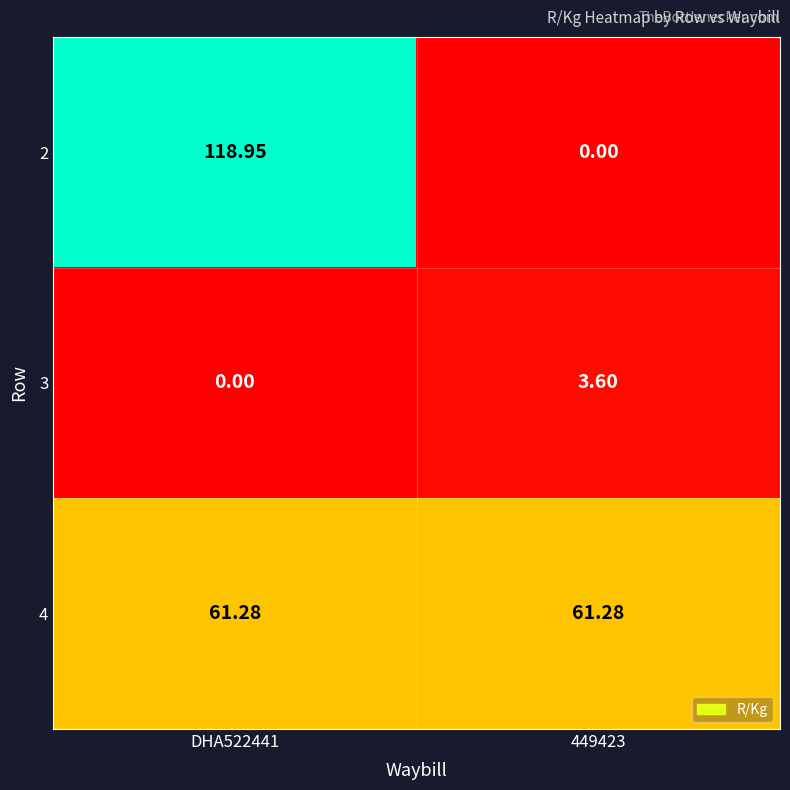

How many values in the 3 series are below 3?

1